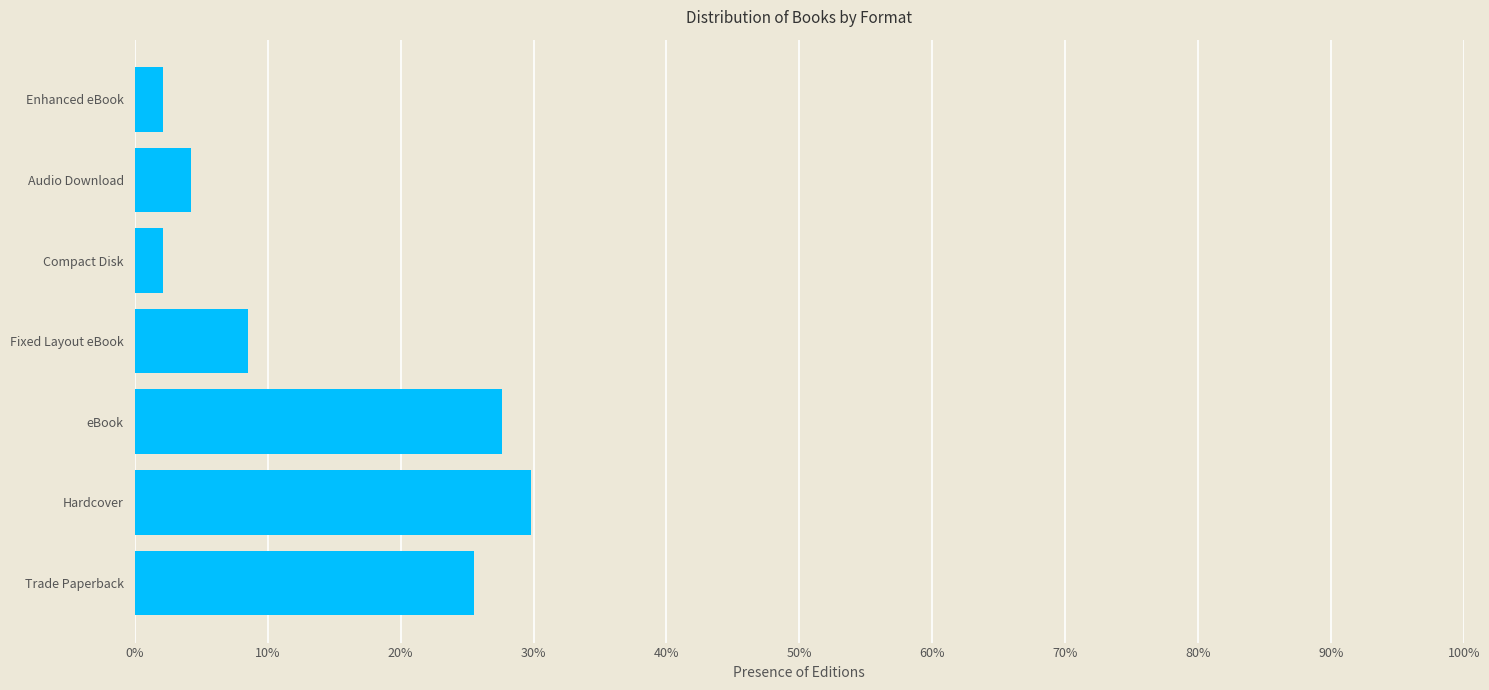

Reading bottom to top, list all the values displayed in this chart.

25.5	29.8	27.7	8.5	2.1	4.3	2.1